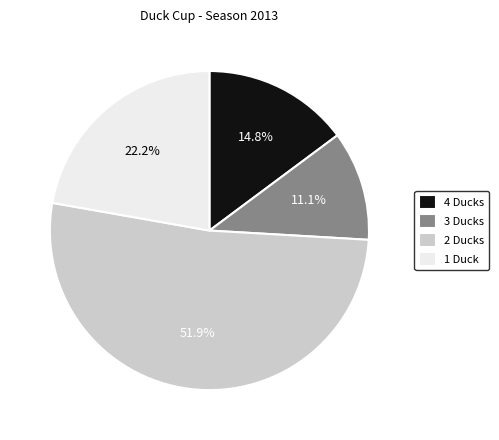

Between 3 Ducks and 1 Duck, which is larger?

1 Duck